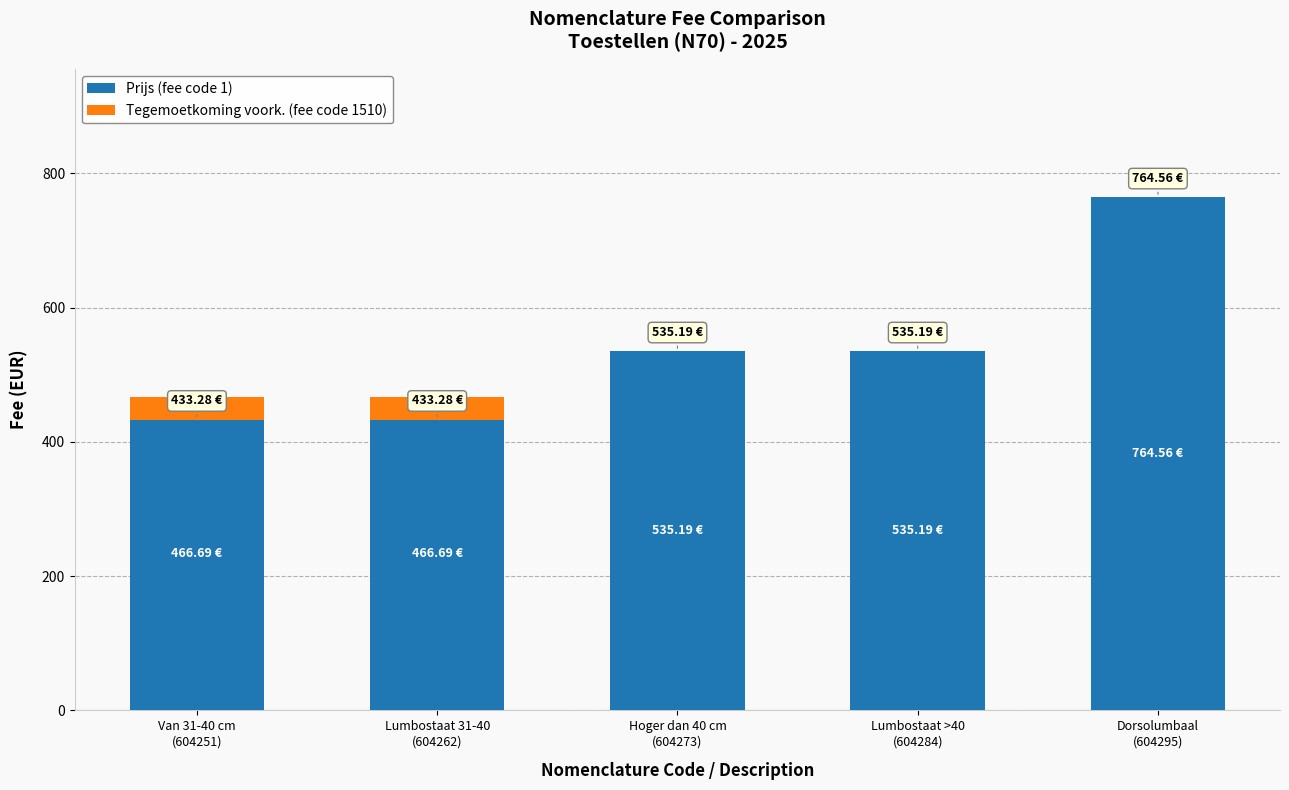

What is the label of the 1st bar from the right?

Dorsolumbaal
(604295)